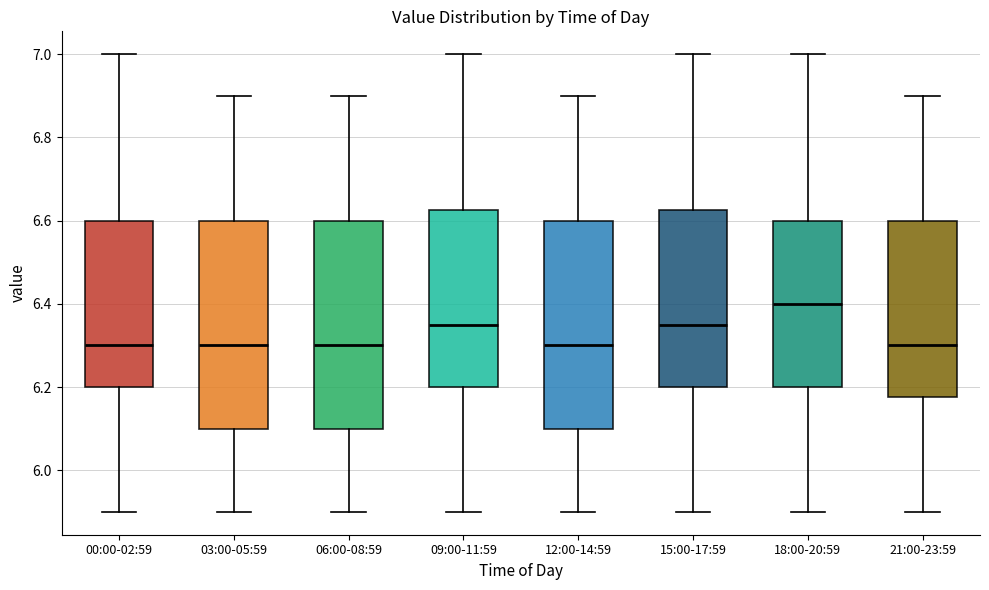

Where does the lower whisker of the box for 03:00-05:59 end on the y-axis? The values are not printed on the chart, so give them approximately, as read against the axis.

5.90